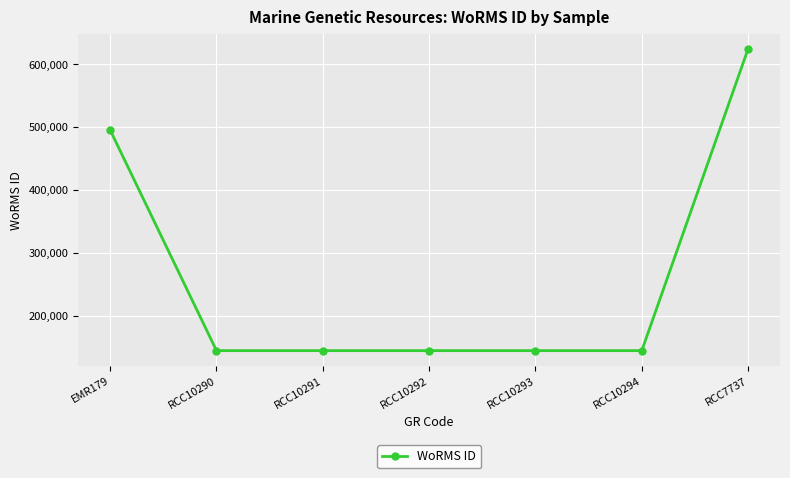

Reading right to left, what are all the values shown in this chart?

RCC7737=624302	RCC10294=144193	RCC10293=144193	RCC10292=144193	RCC10291=144193	RCC10290=144193	EMR179=495077